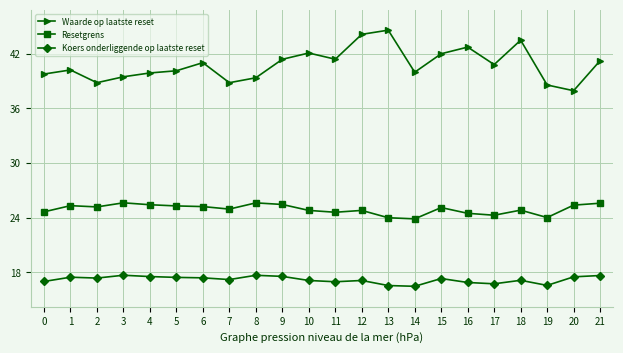

What is the lowest value of the Waarde op laatste reset series?

37.9